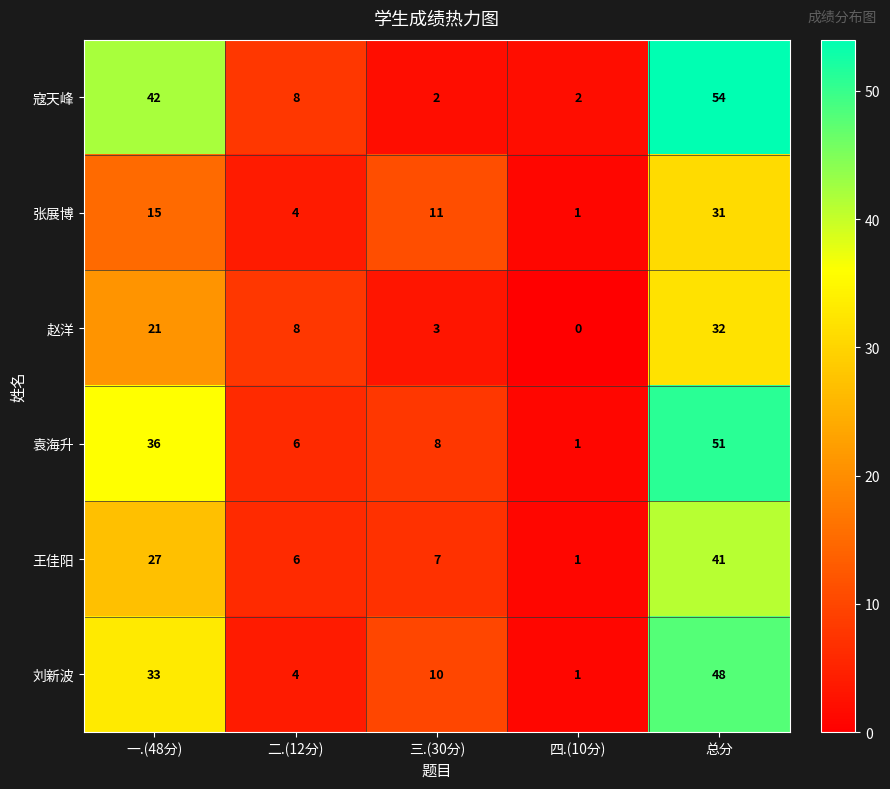

What is the total value across all series at 二.(12分)?

36